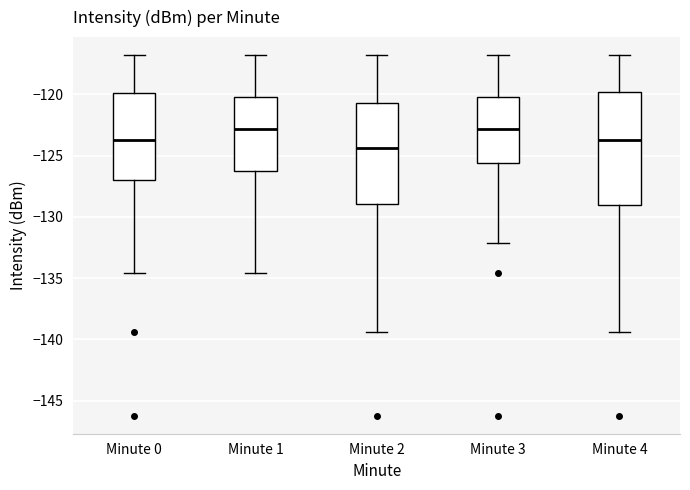

Reading left to right, read every box against the y-axis: the position of its median line, the range the box covers, and the ends of its whiskers. The values are not printed on the chart, so give them approximately, as read against the axis.

Minute 0: median -123.5, box -127.0 to -120.0, whiskers -134.5 to -117.0
Minute 1: median -123.0, box -126.0 to -120.5, whiskers -134.5 to -117.0
Minute 2: median -124.5, box -129.0 to -120.5, whiskers -139.5 to -117.0
Minute 3: median -123.0, box -125.5 to -120.5, whiskers -132.0 to -117.0
Minute 4: median -123.5, box -129.0 to -120.0, whiskers -139.5 to -117.0